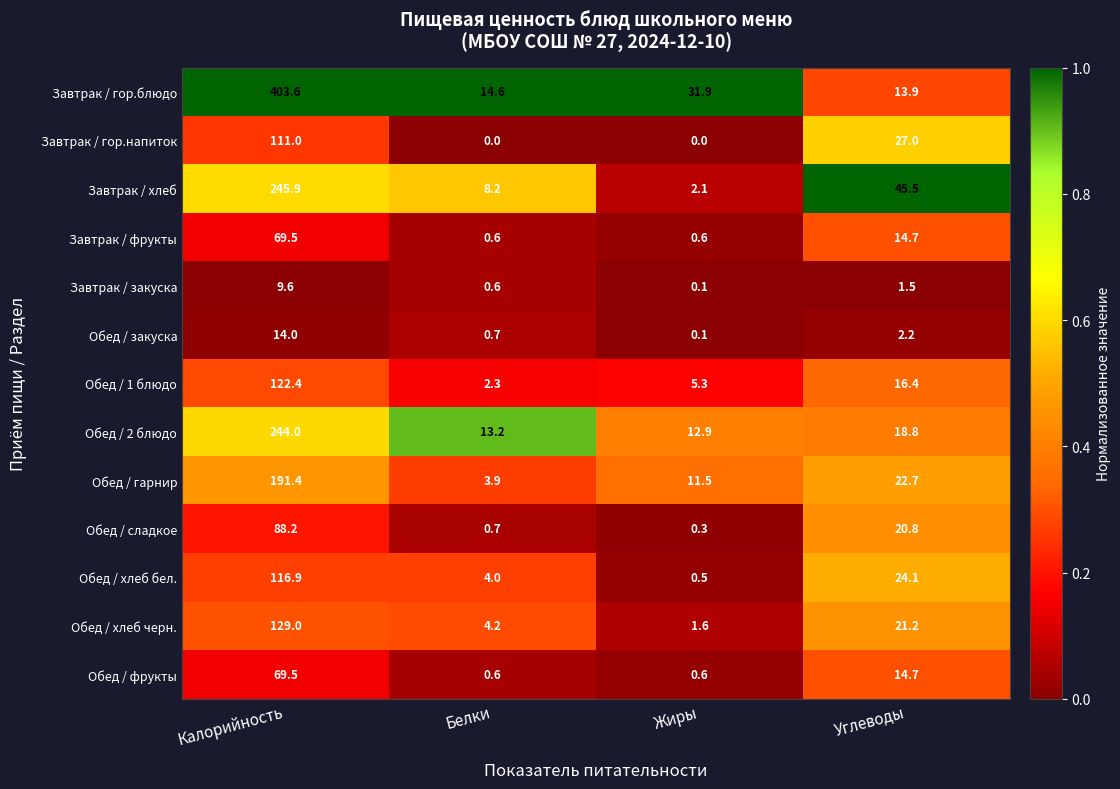

Where is Завтрак / хлеб nearest to the value 124?

Углеводы